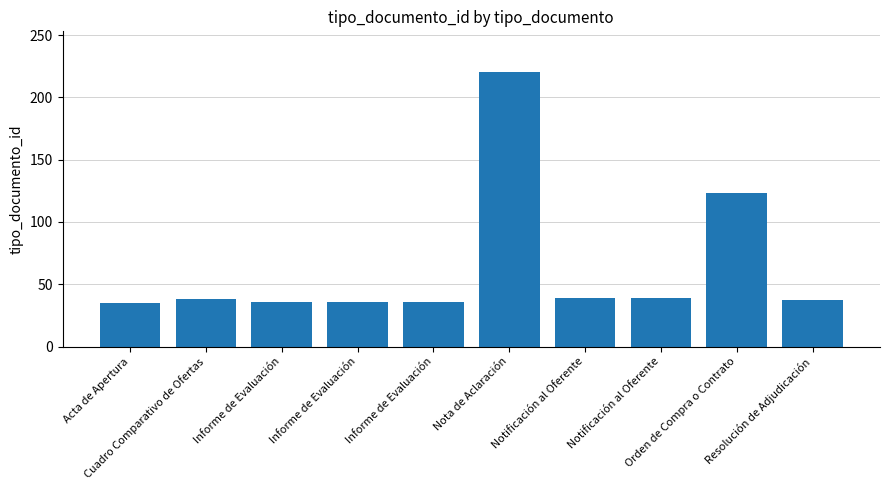

List the labels in order of value, smallest first.

Acta de Apertura, Informe de Evaluación, Informe de Evaluación, Informe de Evaluación, Resolución de Adjudicación, Cuadro Comparativo de Ofertas, Notificación al Oferente, Notificación al Oferente, Orden de Compra o Contrato, Nota de Aclaración